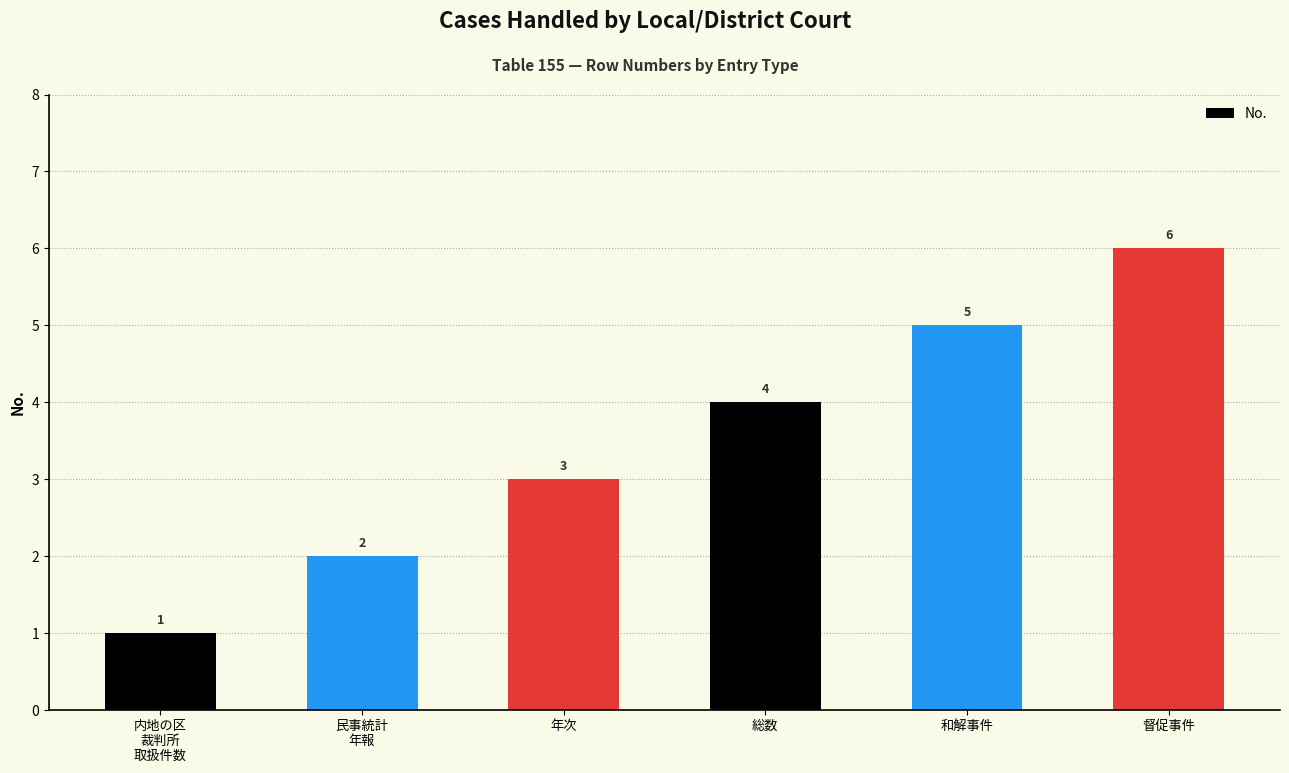

What is the average value?

4